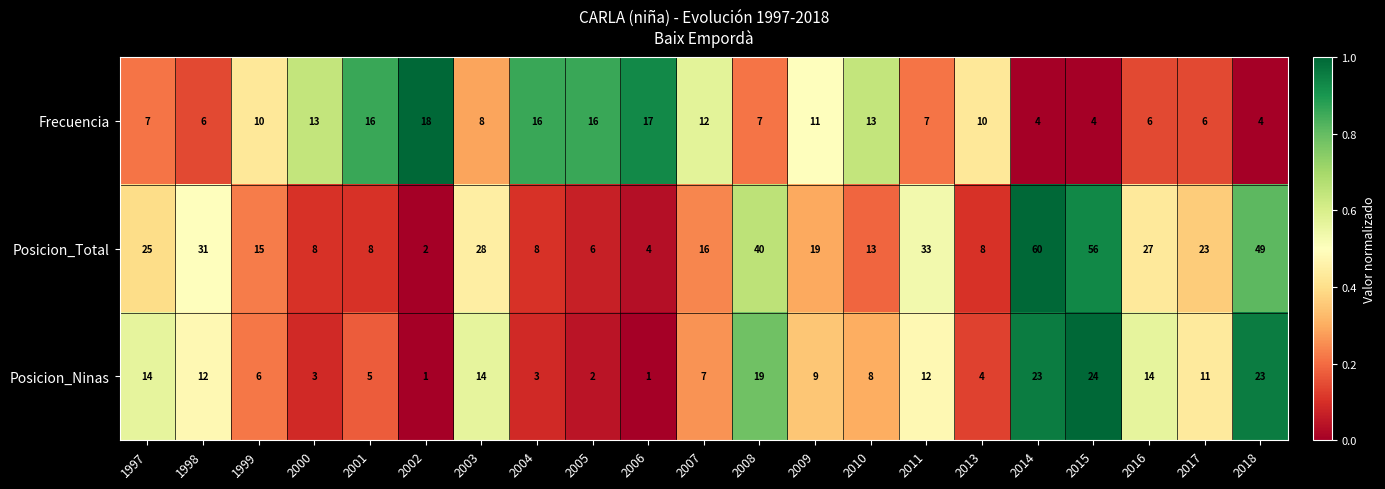

The Frecuencia series shows 11 at 2009. True or false?

True